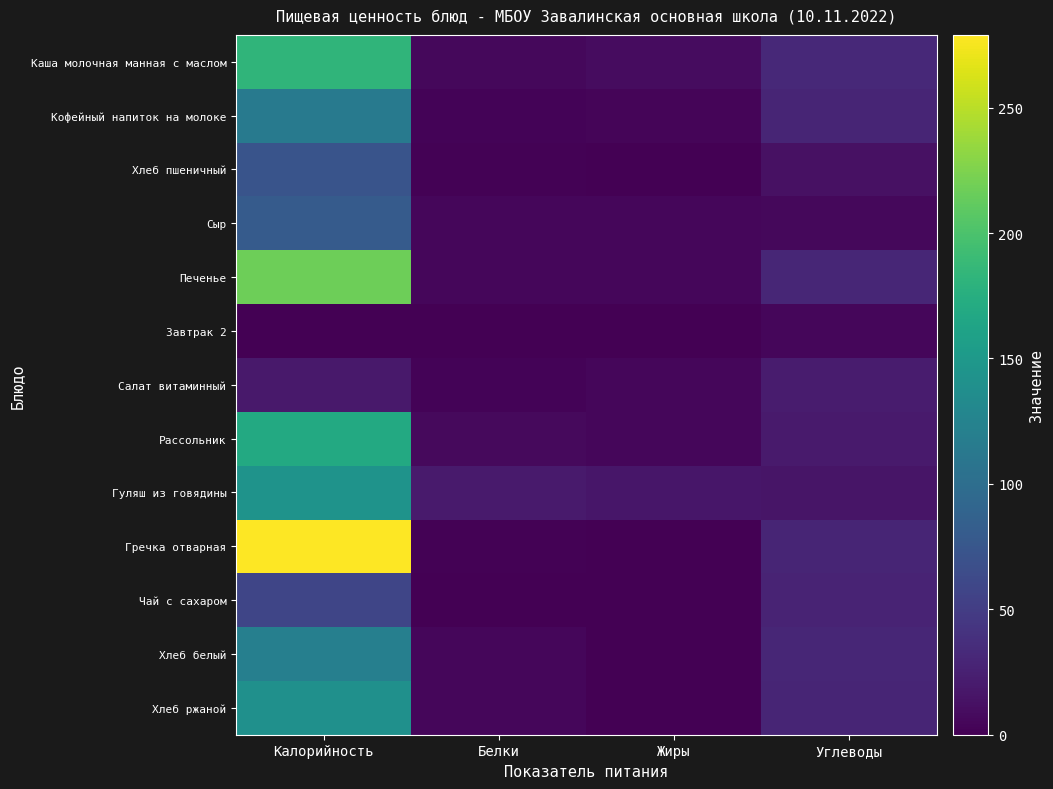

At Белки, list the series in order from largest to smallest.

Гуляш из говядины, Рассольник, Каша молочная манная с маслом, Сыр, Печенье, Хлеб белый, Хлеб ржаной, Салат витаминный, Кофейный напиток на молоке, Гречка отварная, Хлеб пшеничный, Завтрак 2, Чай с сахаром